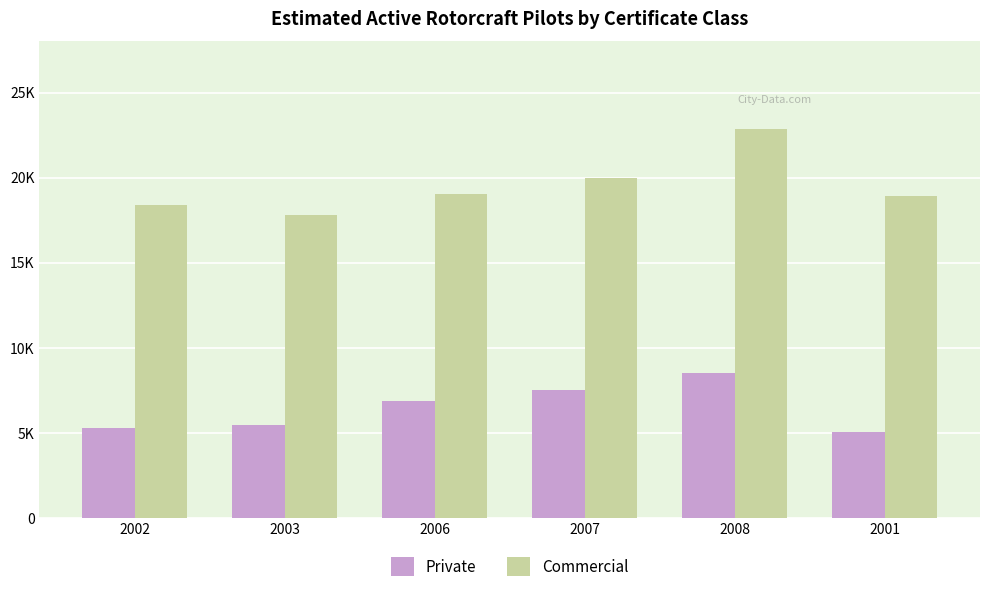

Which category has the highest value across all series?

2008